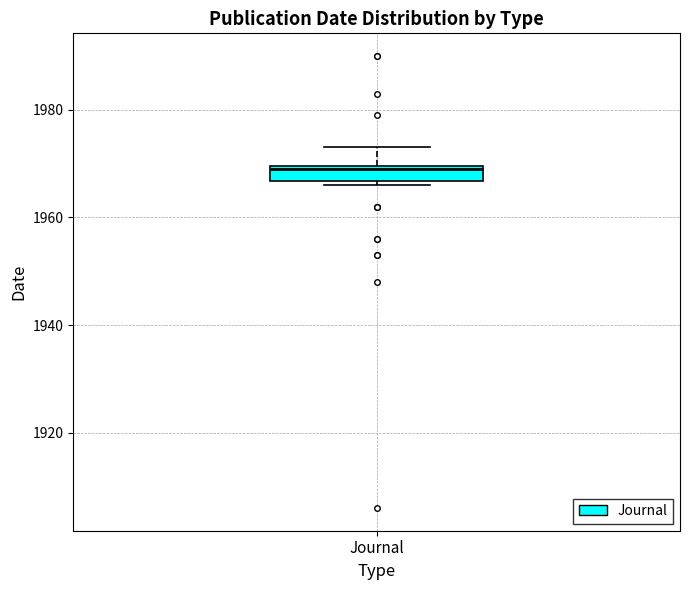

Where is the lower edge of the box for Journal on the y-axis? The values are not printed on the chart, so give them approximately, as read against the axis.

1966